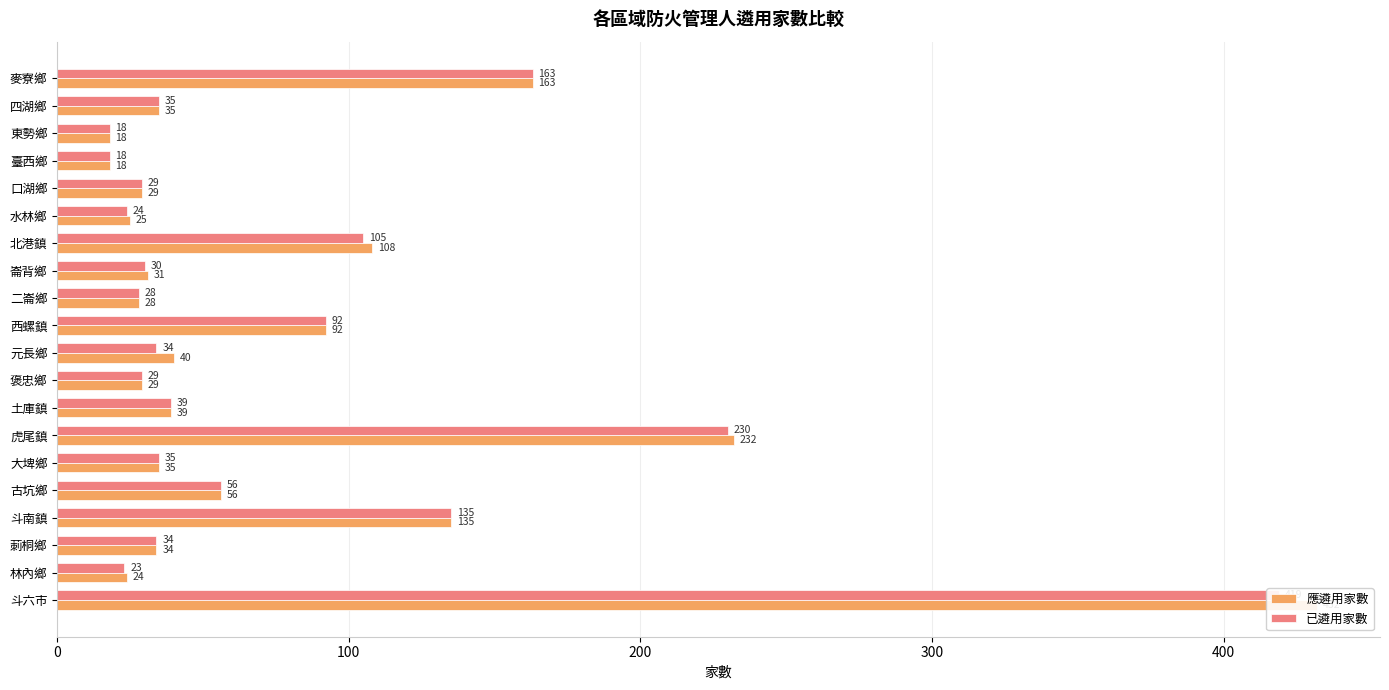

What are all the series names shown in the legend?

應遴用家數, 已遴用家數